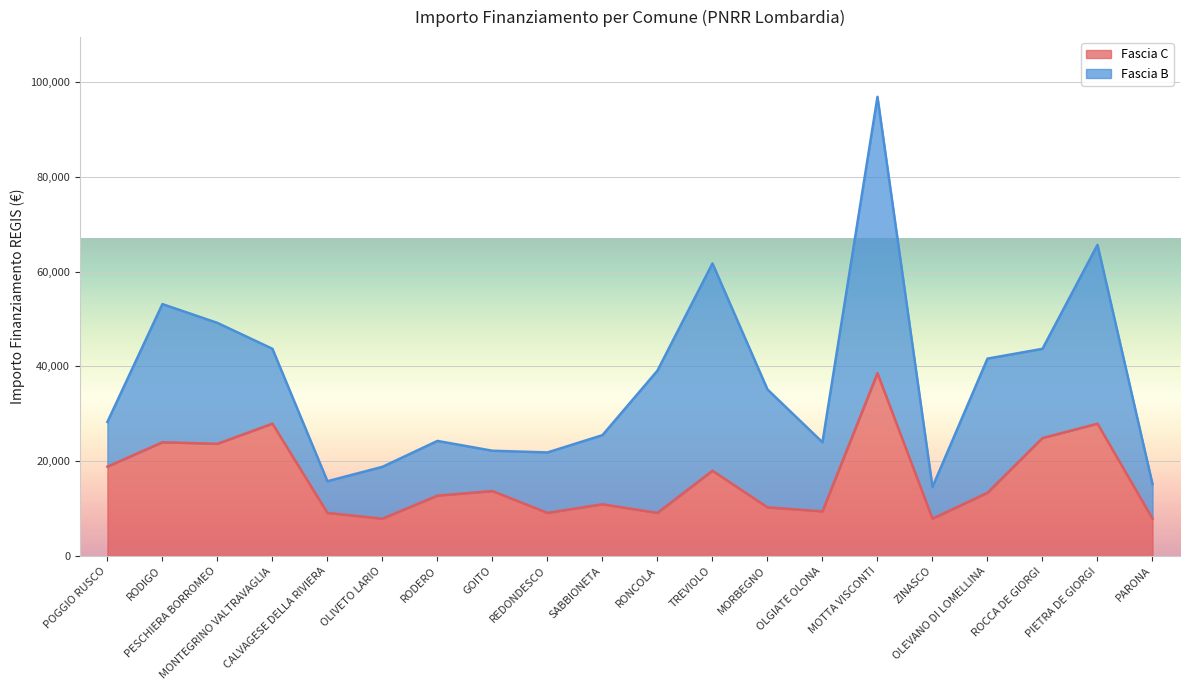

Rank the categories by value from lowest to highest.

OLIVETO LARIO, ZINASCO, PARONA, CALVAGESE DELLA RIVIERA, REDONDESCO, RONCOLA, OLGIATE OLONA, MORBEGNO, SABBIONETA, RODERO, OLEVANO DI LOMELLINA, GOITO, TREVIOLO, POGGIO RUSCO, PESCHIERA BORROMEO, RODIGO, ROCCA DE GIORGI, MONTEGRINO VALTRAVAGLIA, PIETRA DE GIORGI, MOTTA VISCONTI